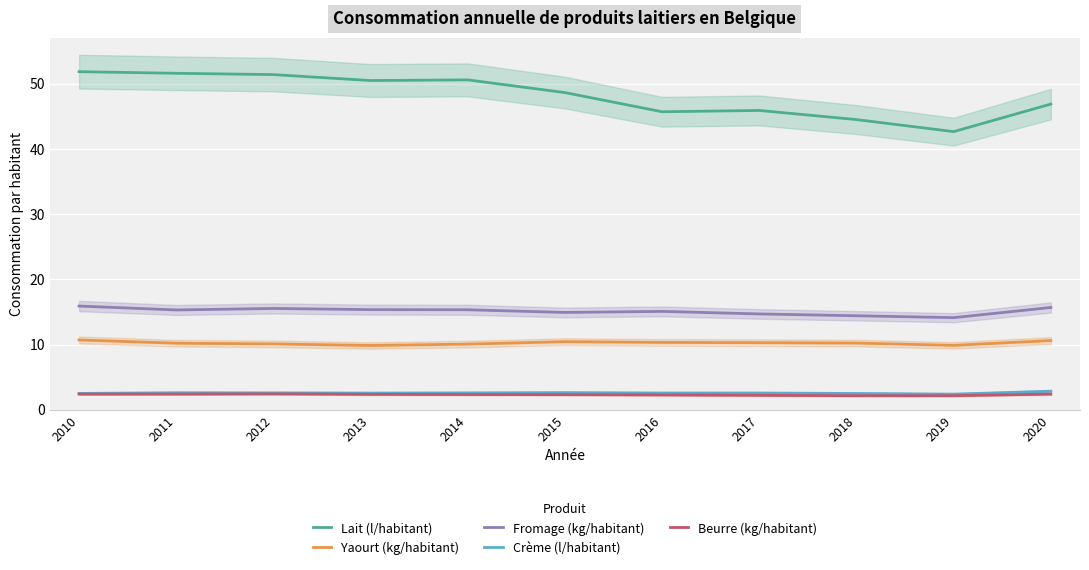

Which series has the widest spread of values?

Lait (l/habitant)